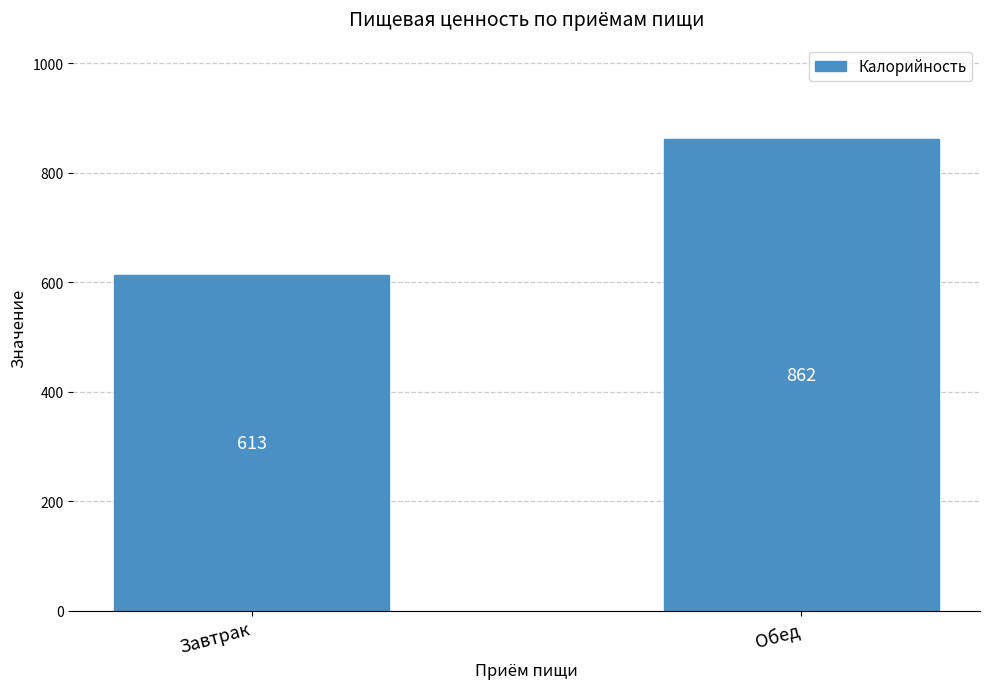

The value at Обед is 862. True or false?

True